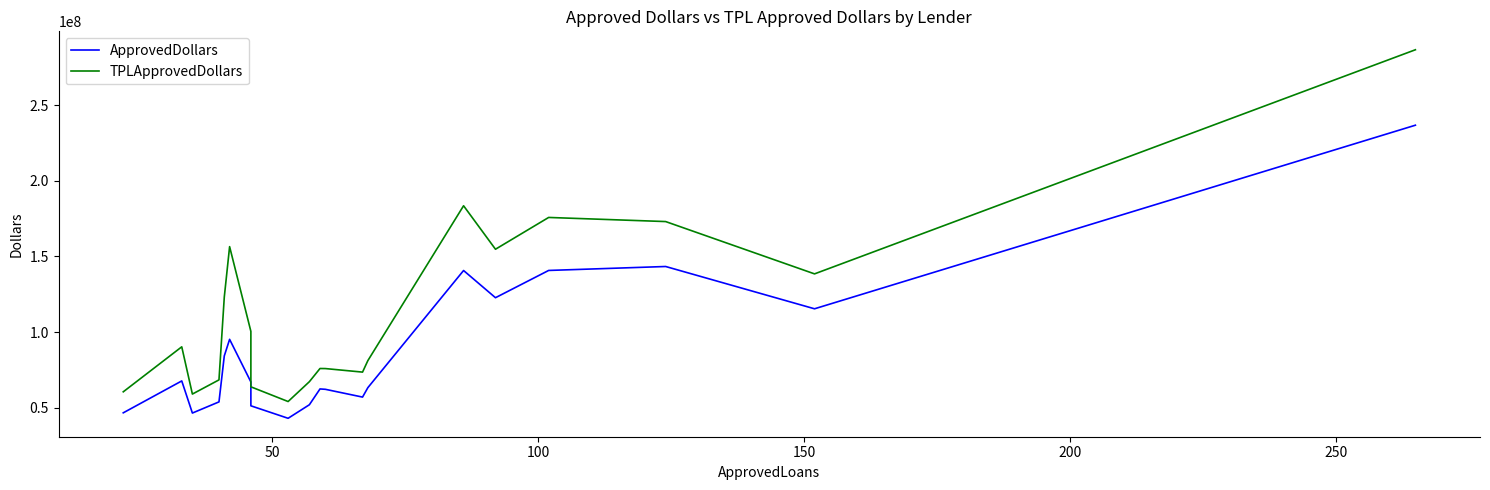

What is the average value of the ApprovedDollars series?

87627200.0